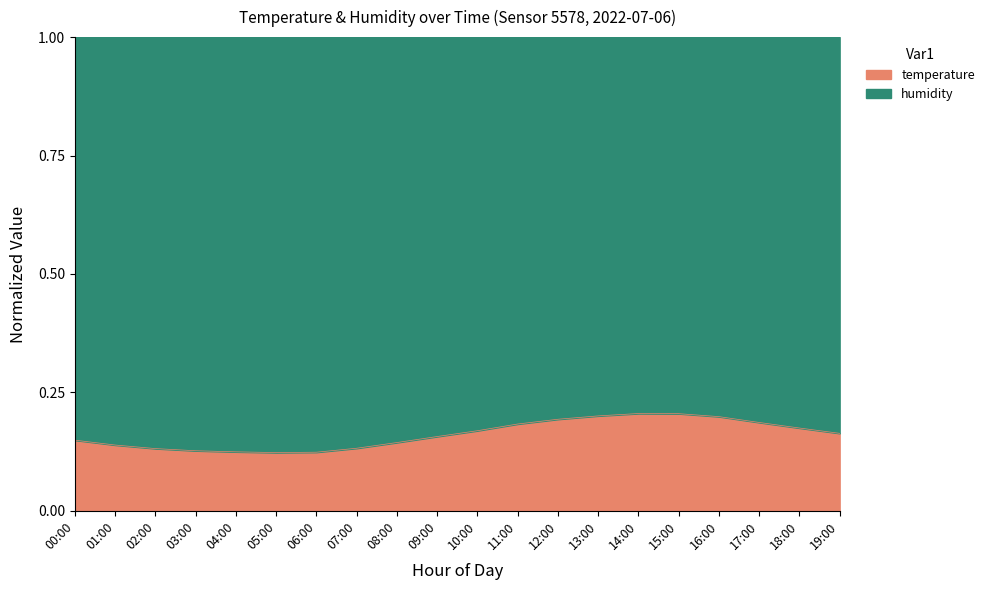

True or false: the data shows 0.2 at 12:00.

True